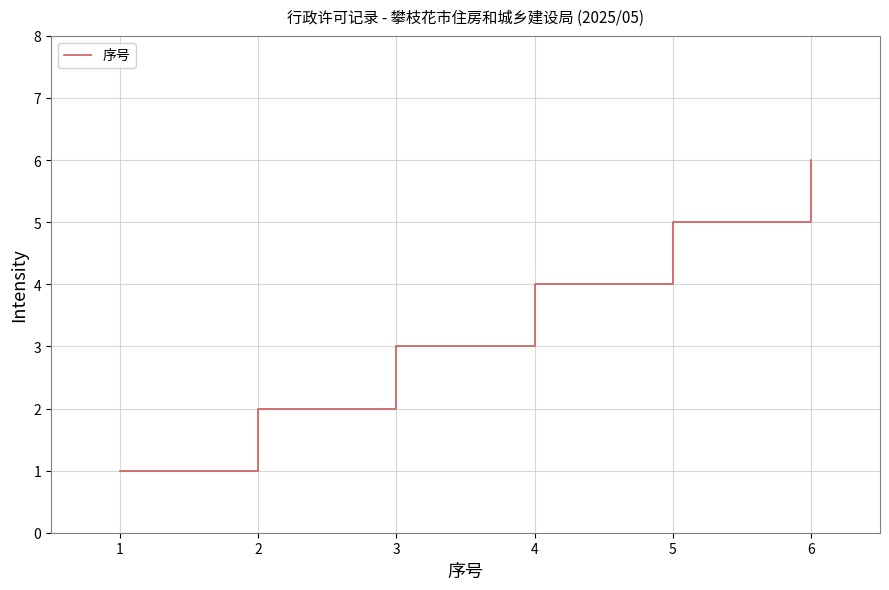

Reading left to right, list all the values displayed in this chart.

1	2	3	4	5	6